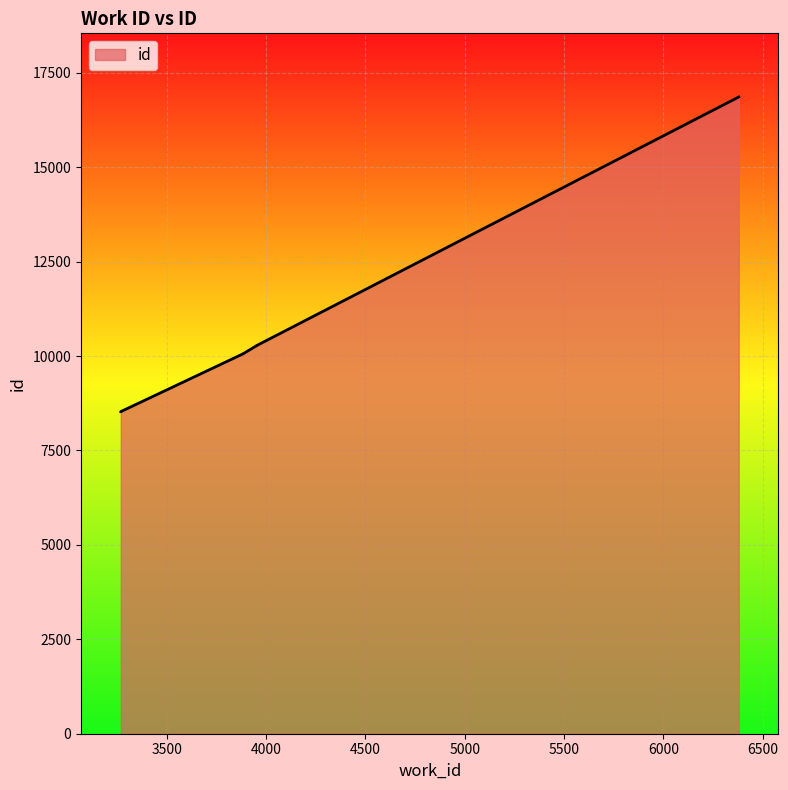

Which category has the highest value across all series?

6379